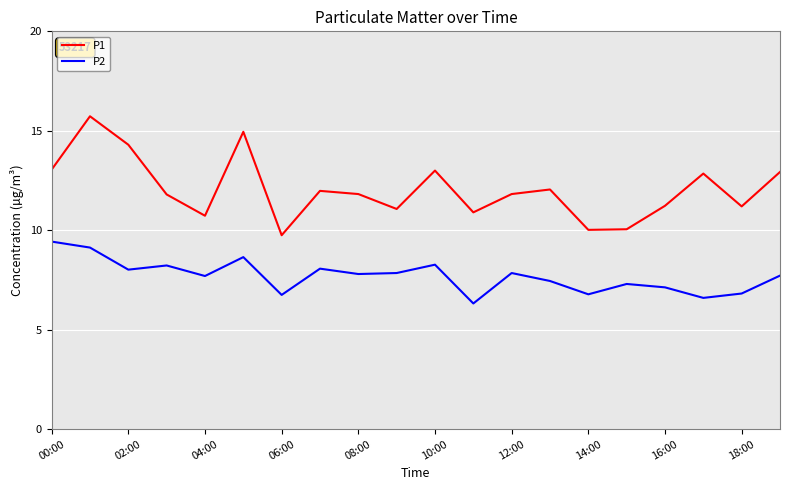

Rank the series by their maximum value, from lowest to highest.

P2, P1